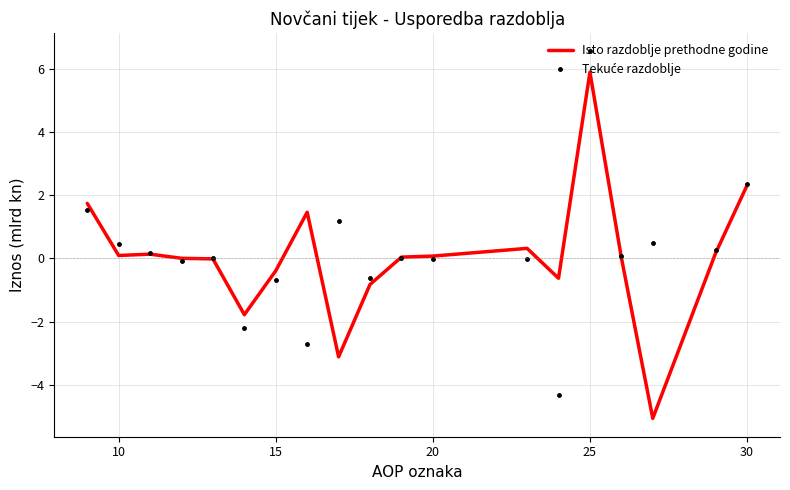

What is the highest value of the Tekuće razdoblje series?

6.6